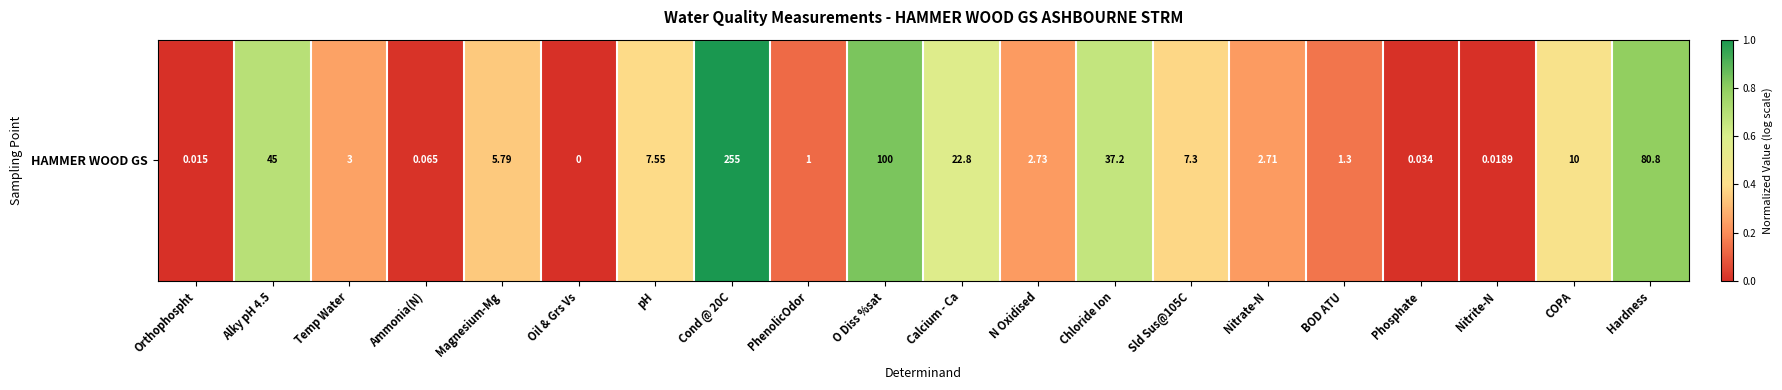

List the labels in order of value, largest first.

Cond @ 20C, O Diss %sat, Hardness, Alky pH 4.5, Chloride Ion, Calcium - Ca, COPA, pH, Sld Sus@105C, Magnesium-Mg, Temp Water, N Oxidised, Nitrate-N, BOD ATU, PhenolicOdor, Ammonia(N), Phosphate, Nitrite-N, Orthophospht, Oil & Grs Vs